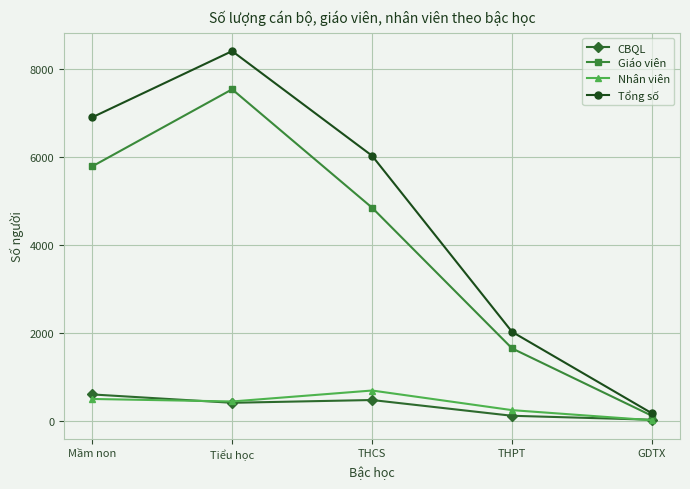

Between THPT and GDTX, which series saw the biggest shift?

Tổng số